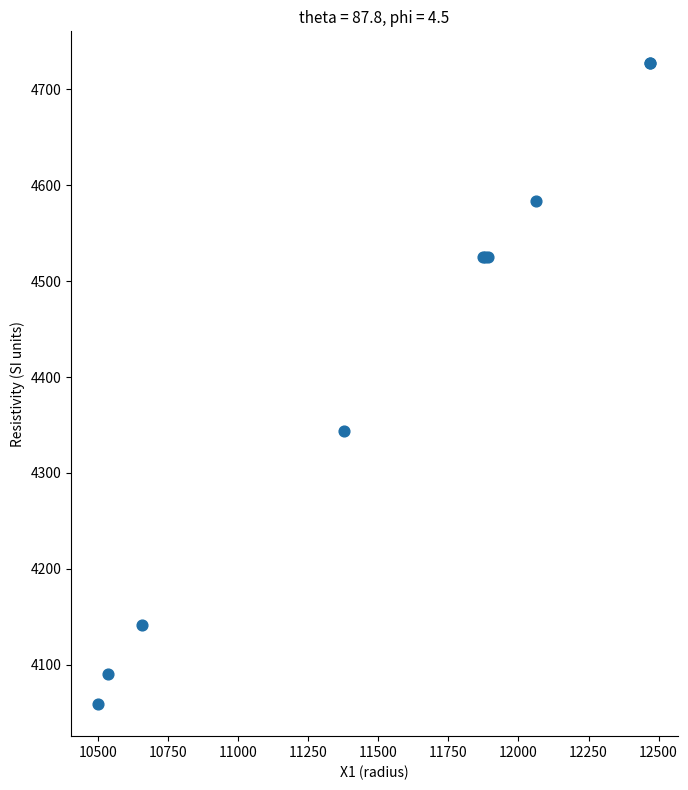

What Y value in the scatter plot is closest to 4393?

4344